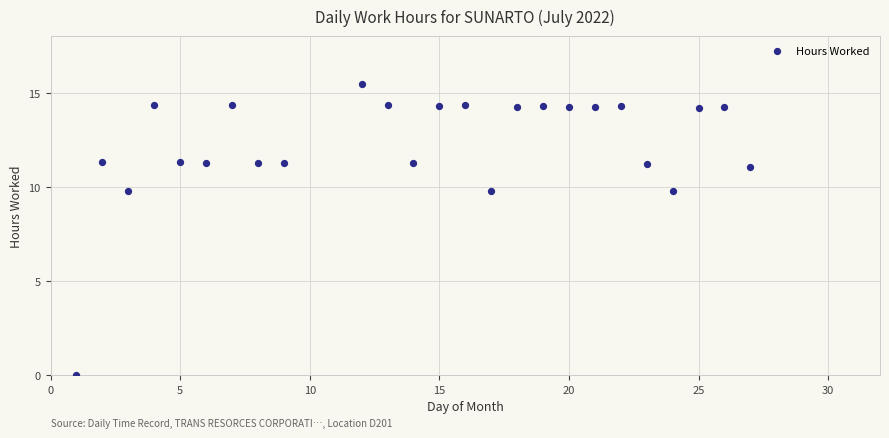

What is the range of X values (max minus min)?

26.0